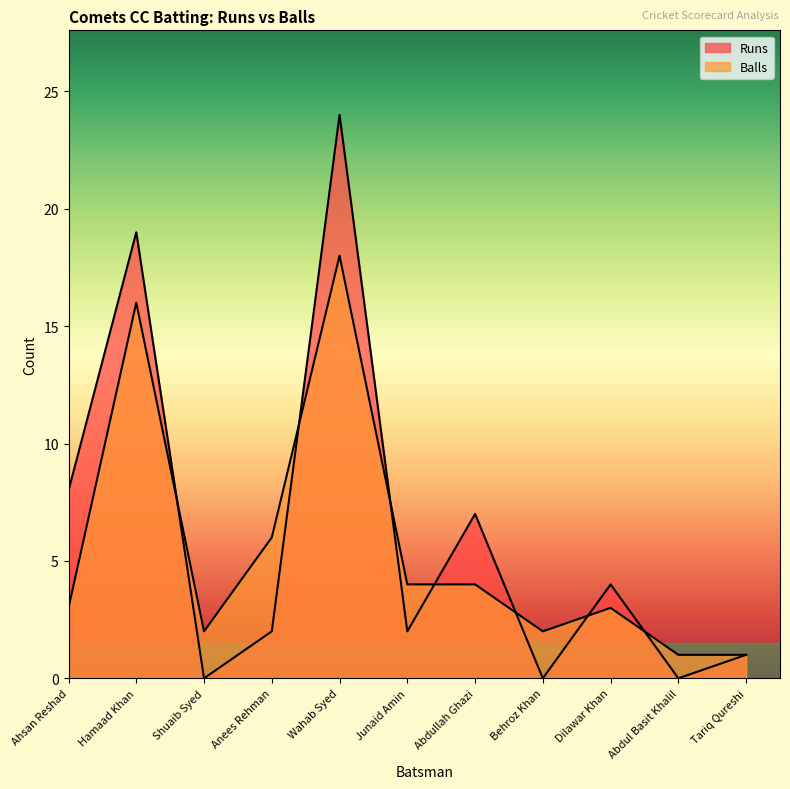

Between Ahsan Reshad and Hamaad Khan, which series saw the biggest shift?

Balls